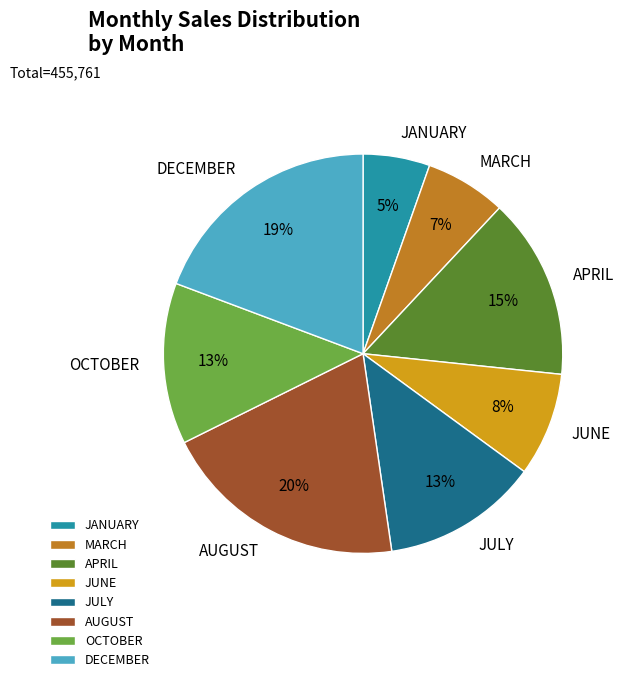

Which category has the biggest portion of the pie?

AUGUST